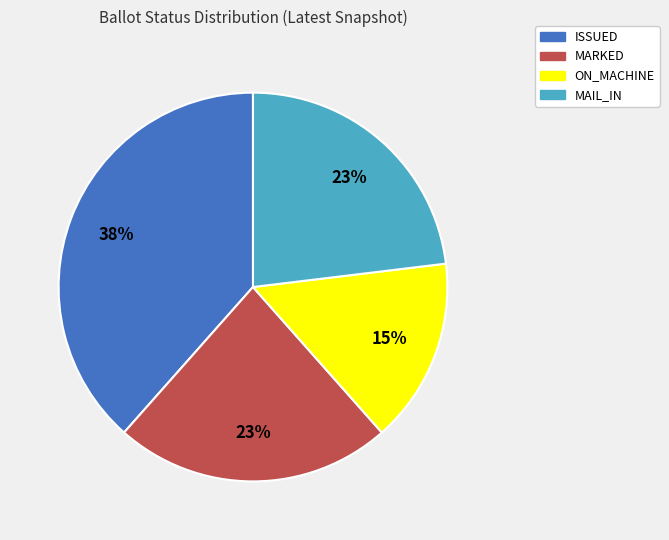

To the nearest percent, what is the average slice percentage?

25%